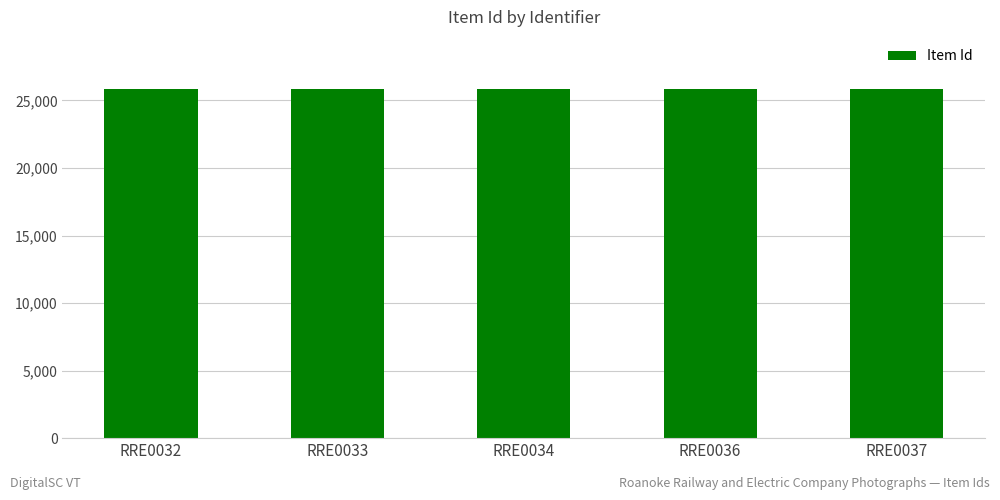

What is the minimum value shown in the chart?

25827